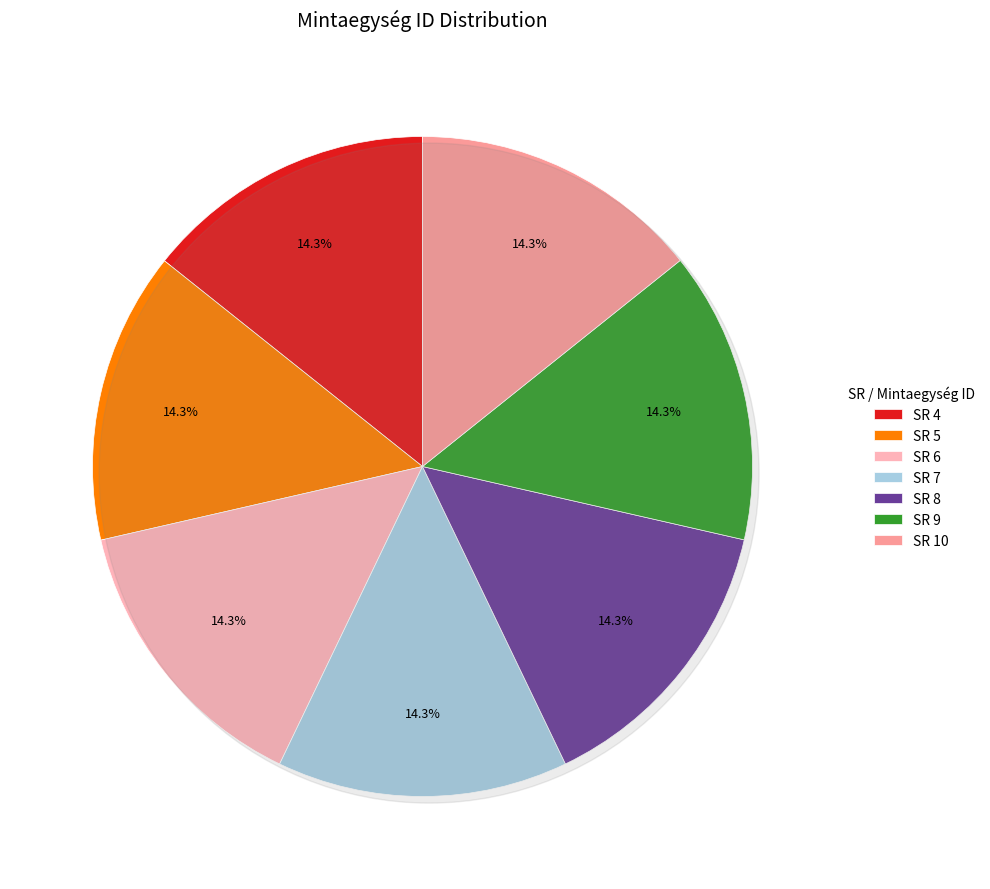

What is the largest slice in the pie chart?

SR 9